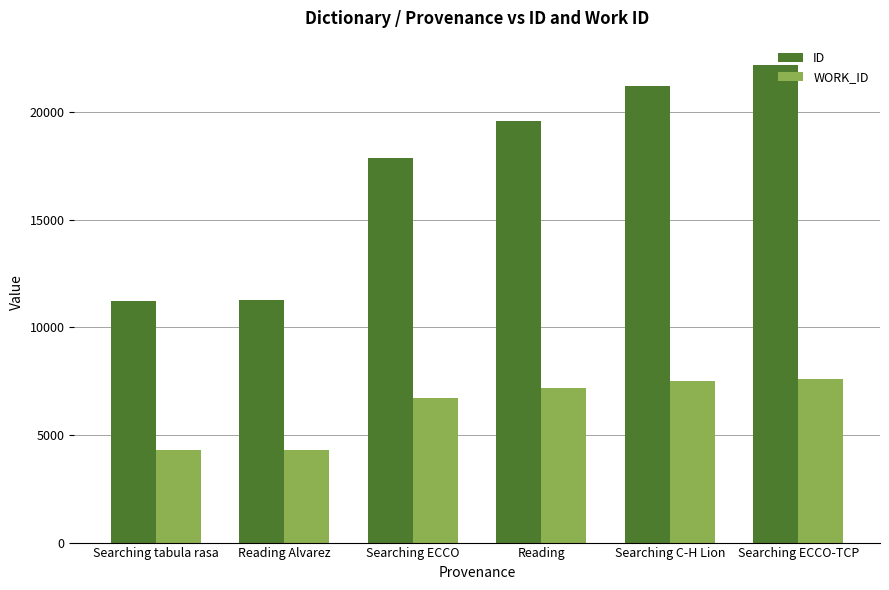

What are all the series names shown in the legend?

ID, WORK_ID